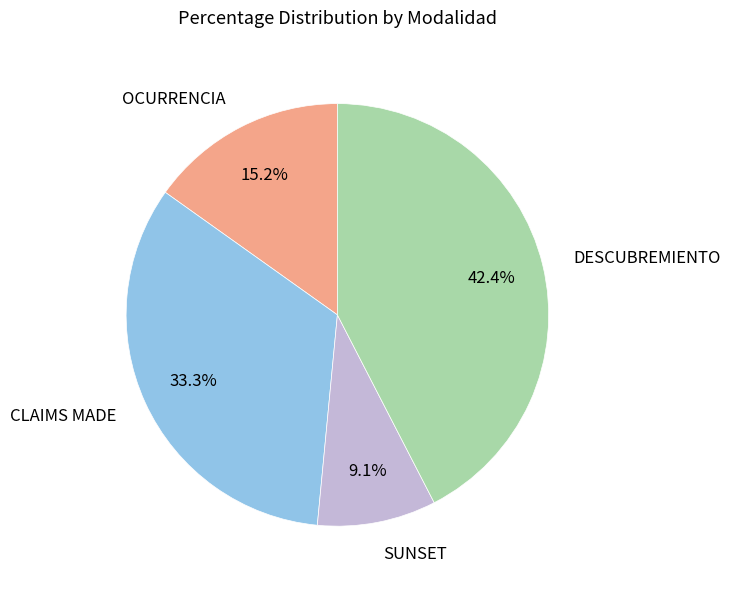

To the nearest percent, what percentage of the pie is OCURRENCIA?

15%